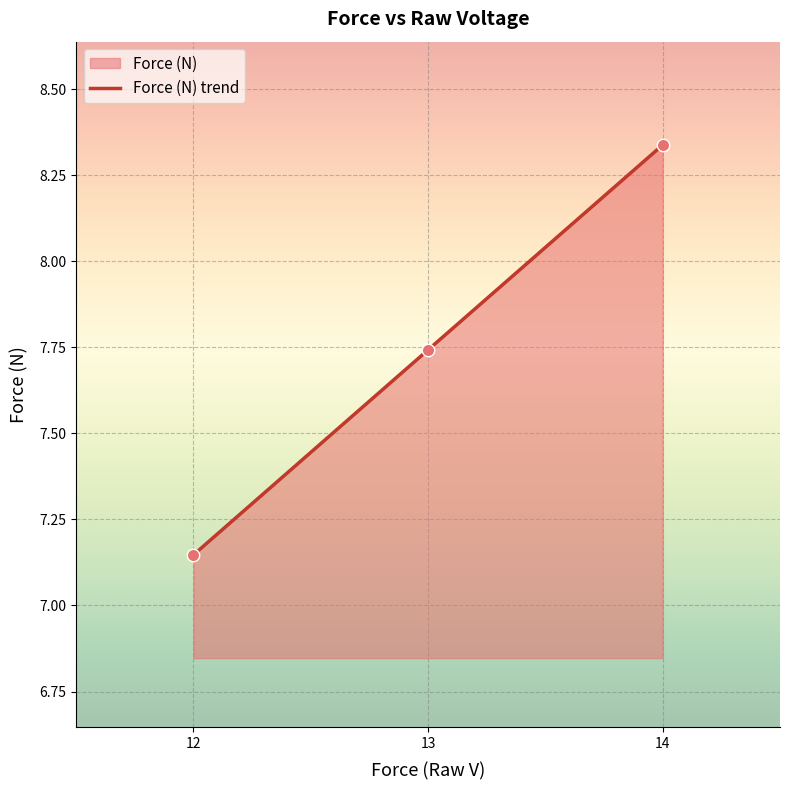

Which has a higher value, 13 or 12?

13